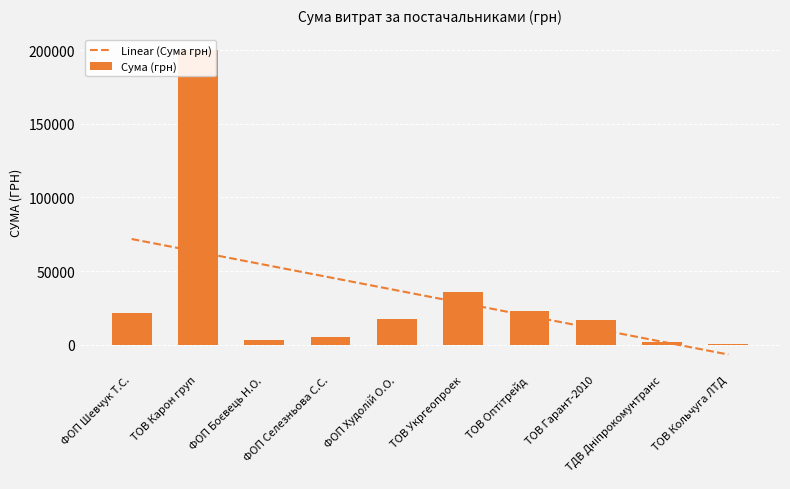

The chart shows a value of 17307 at ФОП Худолій О.О.. True or false?

True